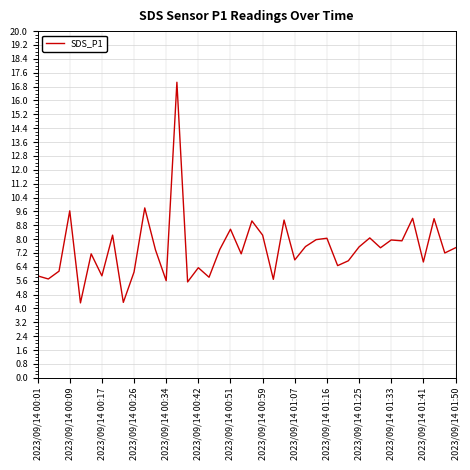

How many values are below 7?

16